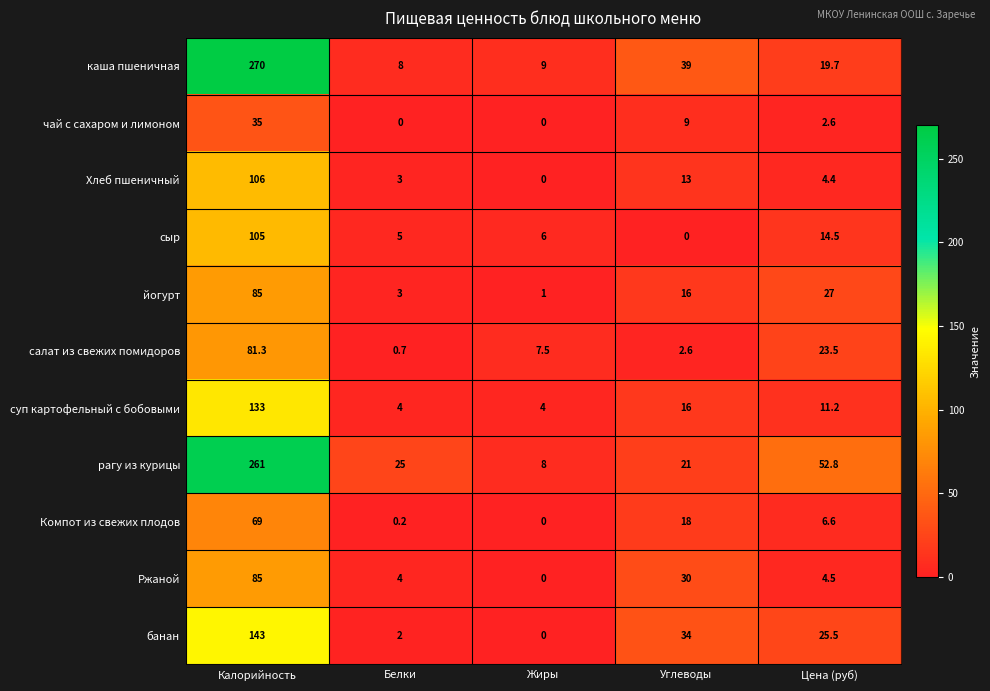

What is the average value of the банан series?

40.9